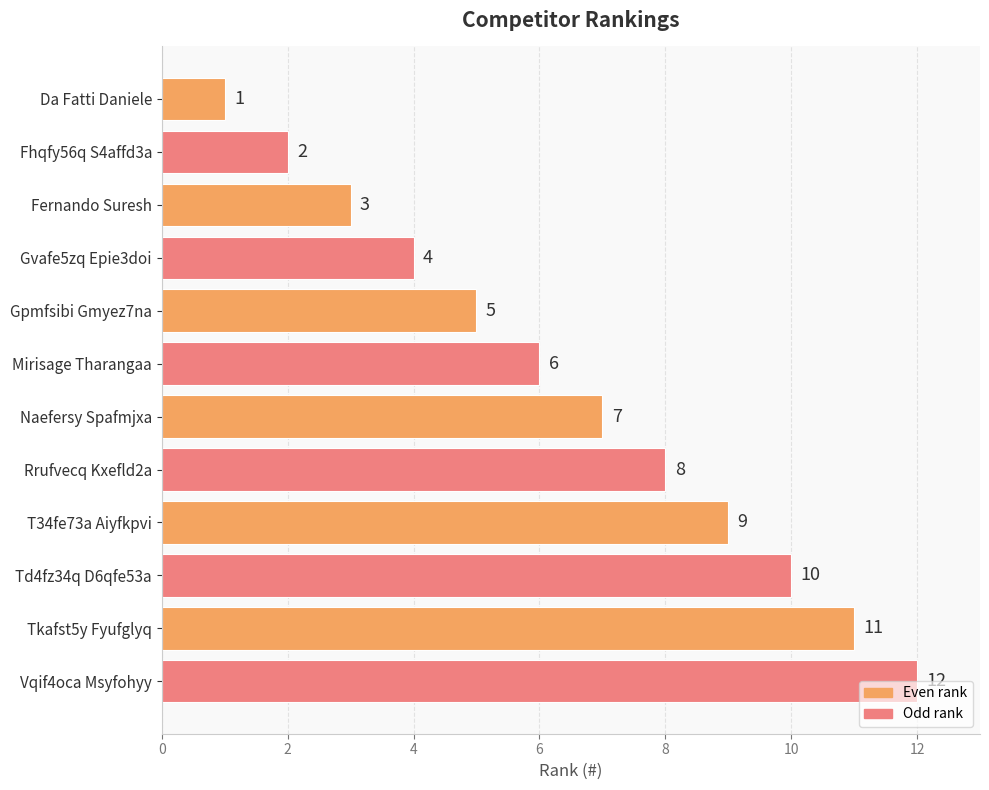

What is the label of the 12th bar from the bottom?

Da Fatti Daniele